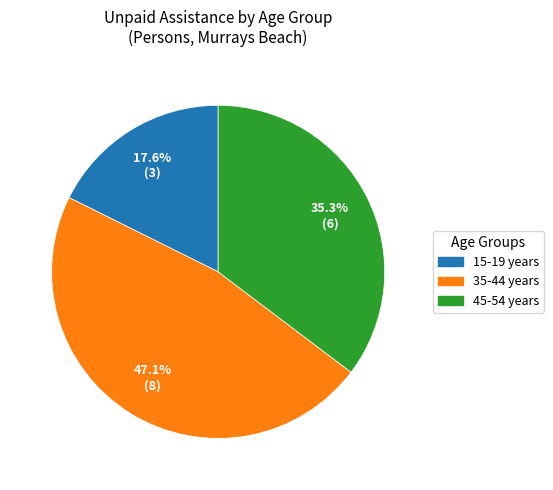

Is there a majority slice in this chart?

No